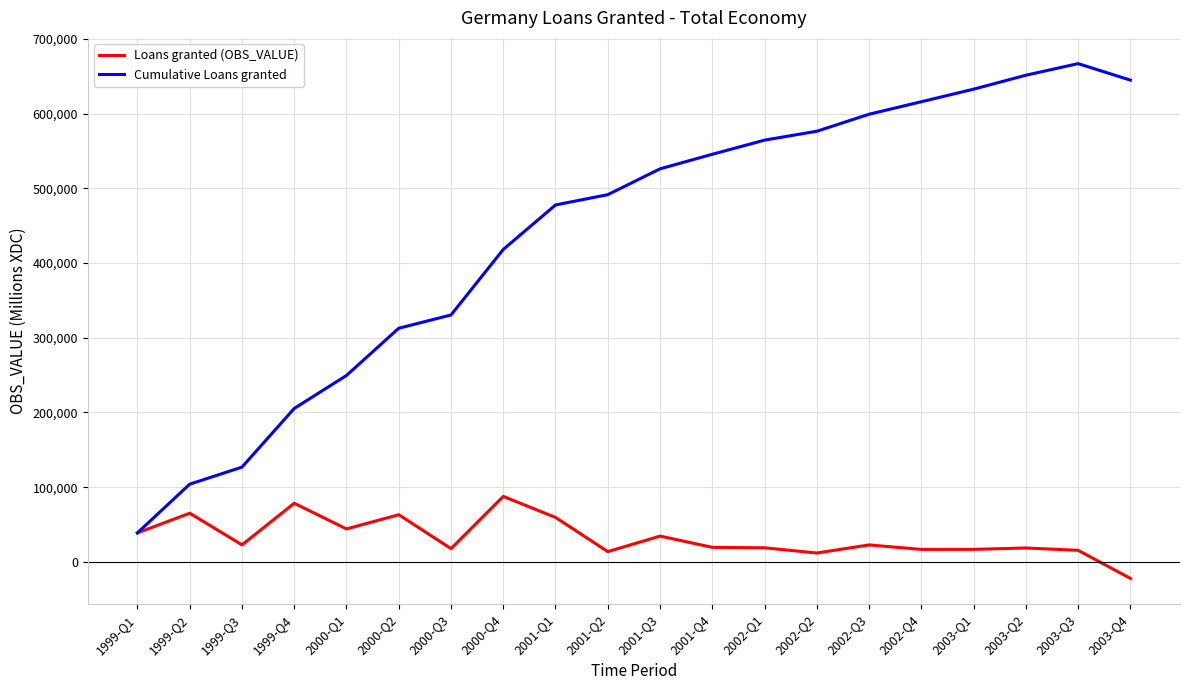

List the series in order of their overall mean, lowest first.

Loans granted (OBS_VALUE), Cumulative Loans granted